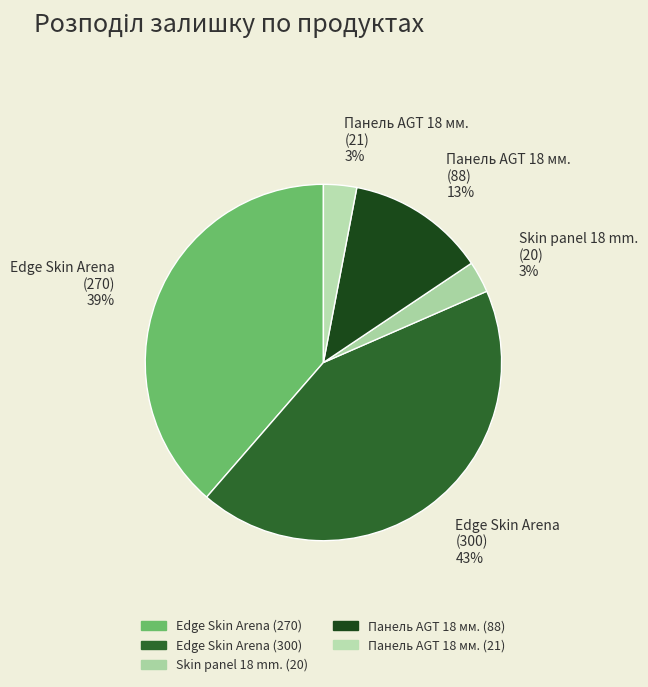

Which has a higher value, Edge Skin Arena (270) or Панель AGT 18 мм. (88)?

Edge Skin Arena (270)